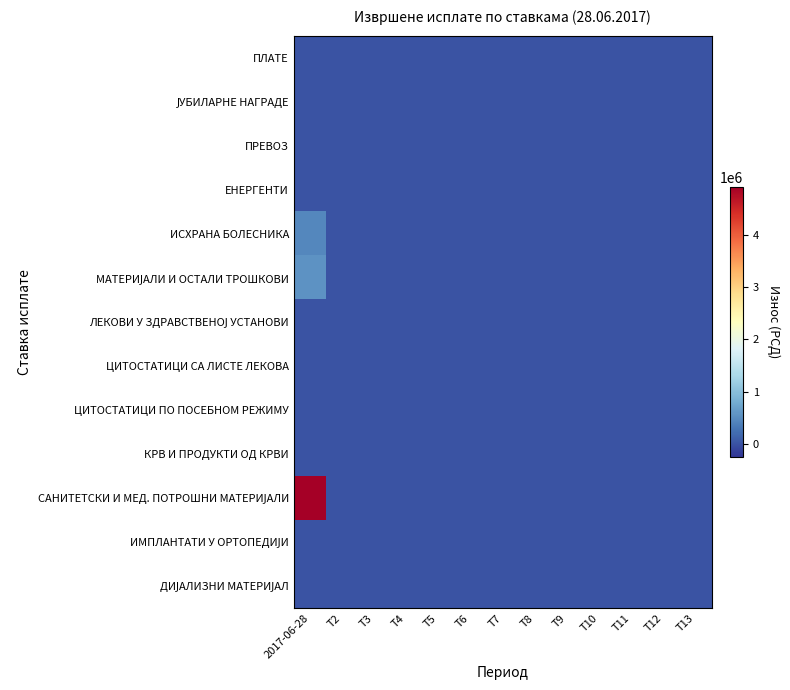

How many categories are shown in the chart?

13